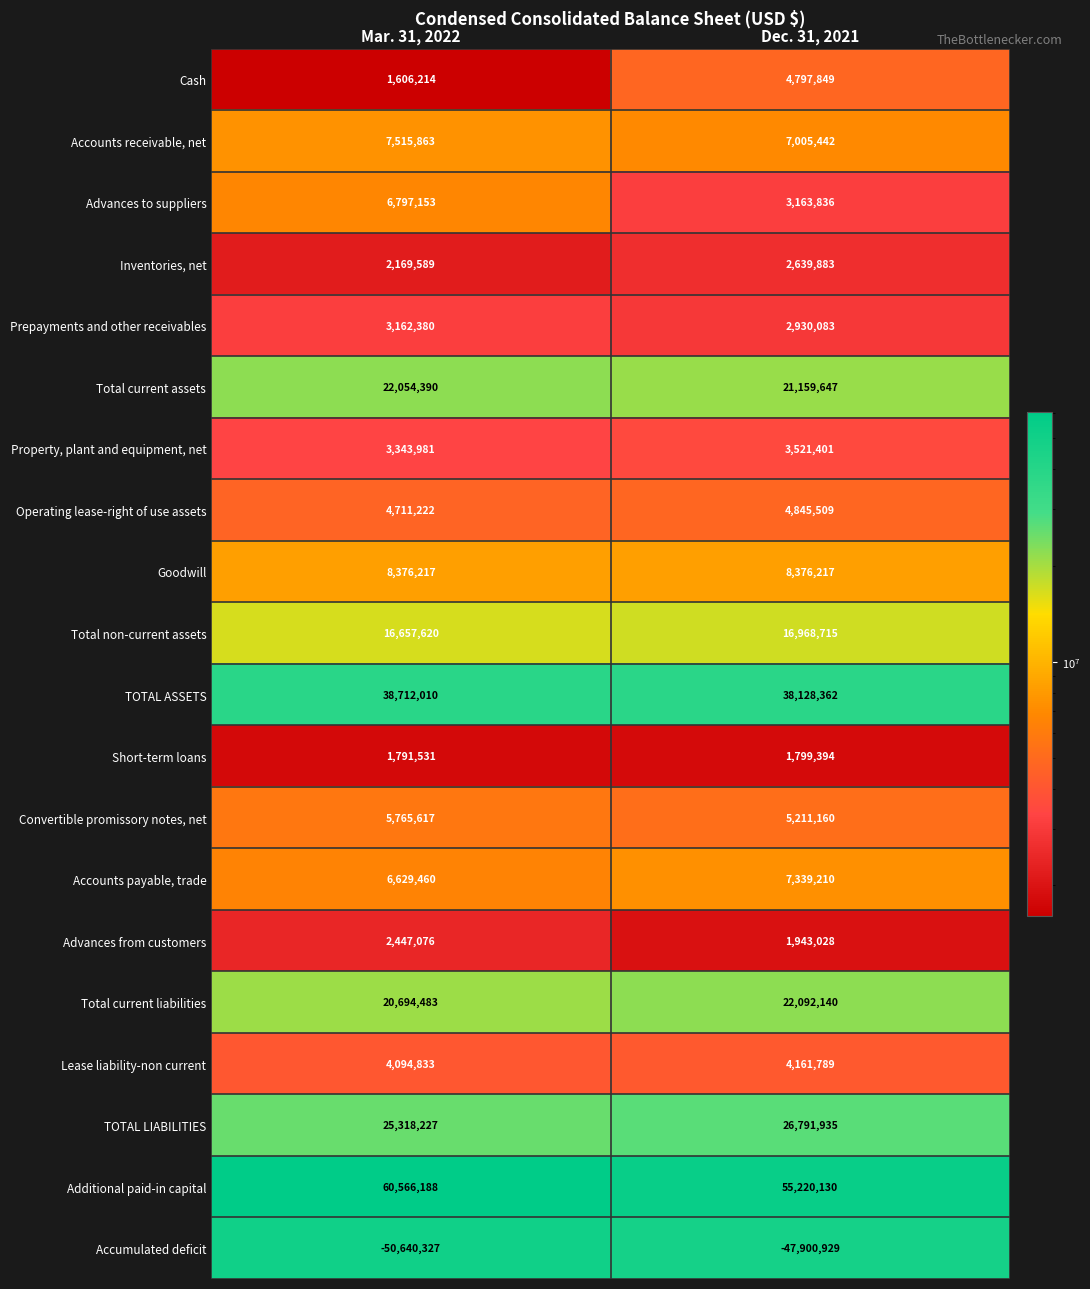

Is it true that Short-term loans equals 1791531 at Mar. 31, 2022?

True